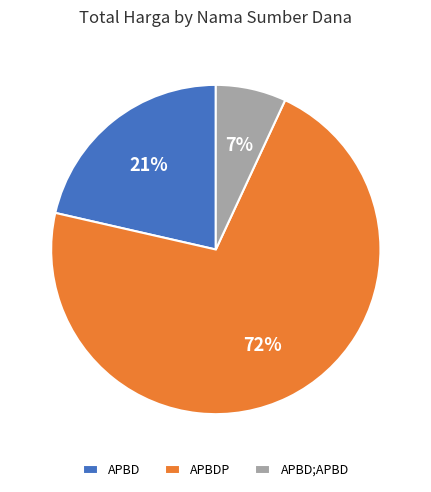

How many slices are in this pie chart?

3